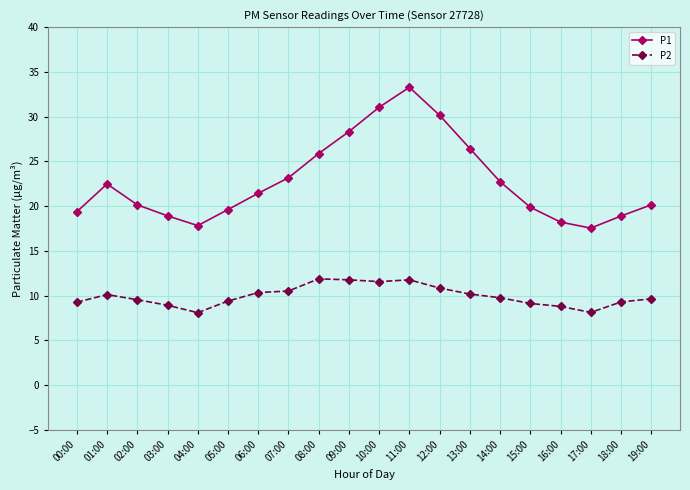

What value does the P1 series have at 05:00?

19.6